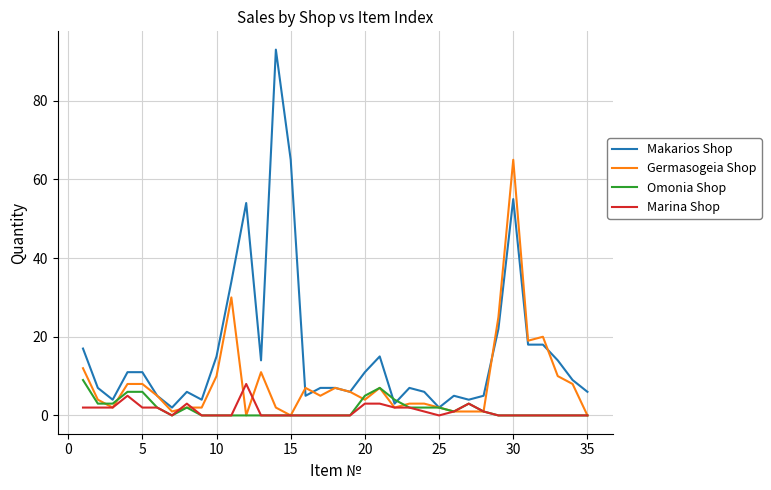

Which series has the largest total across all categories?

Makarios Shop